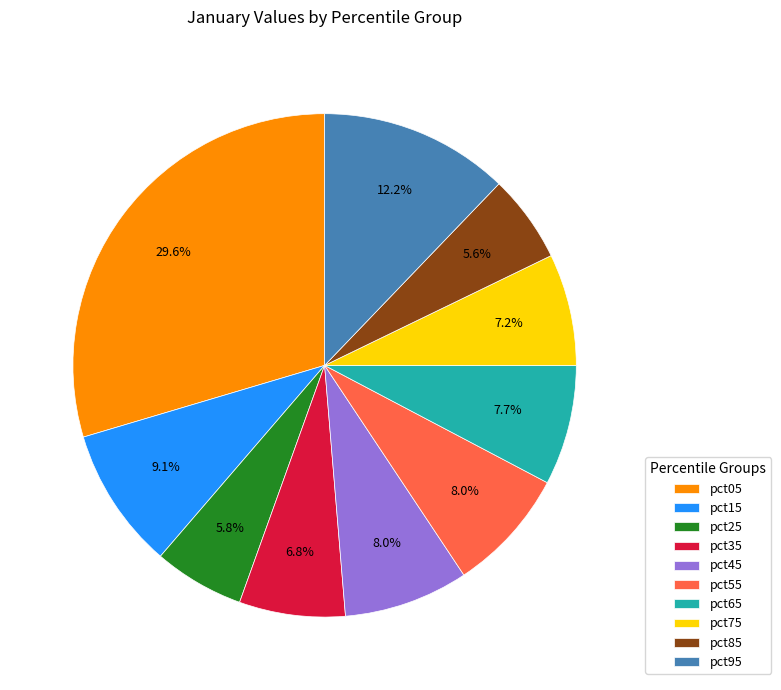

Which slice is the largest?

pct05